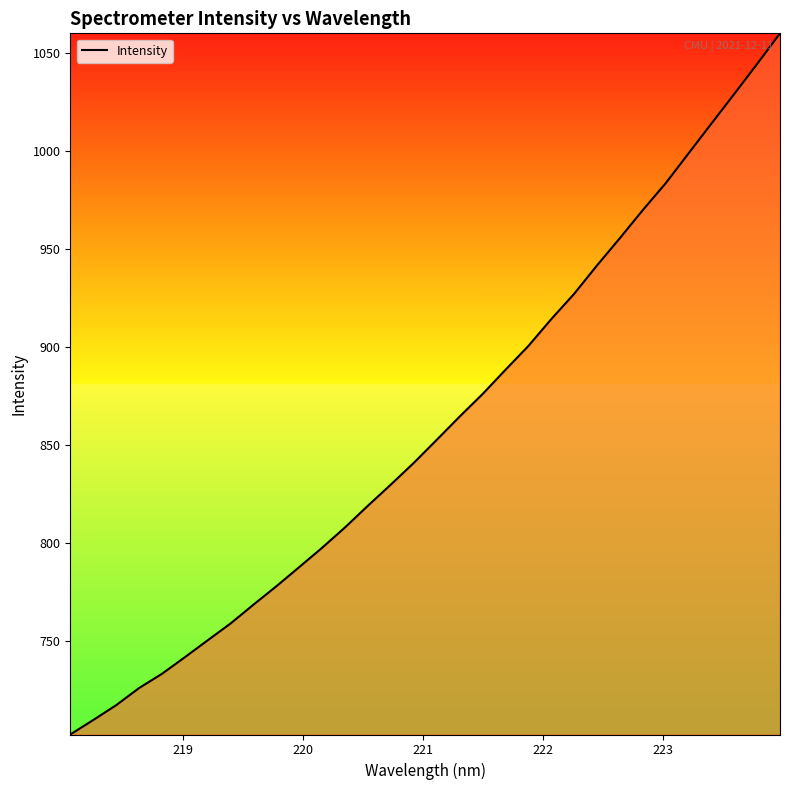

What is the difference between the second highest and minimum values?

342.1